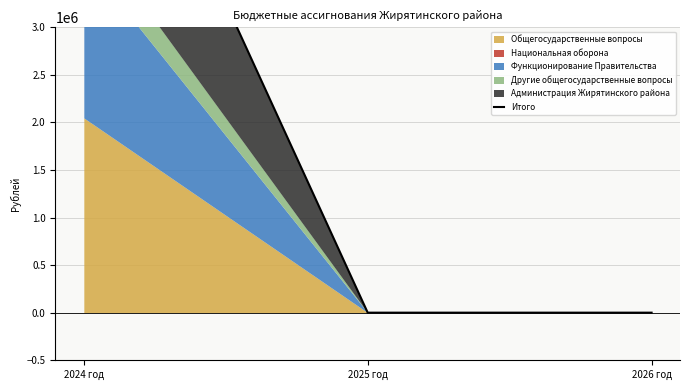

Reading right to left, what are all the values shown in this chart?

0	0	6512395